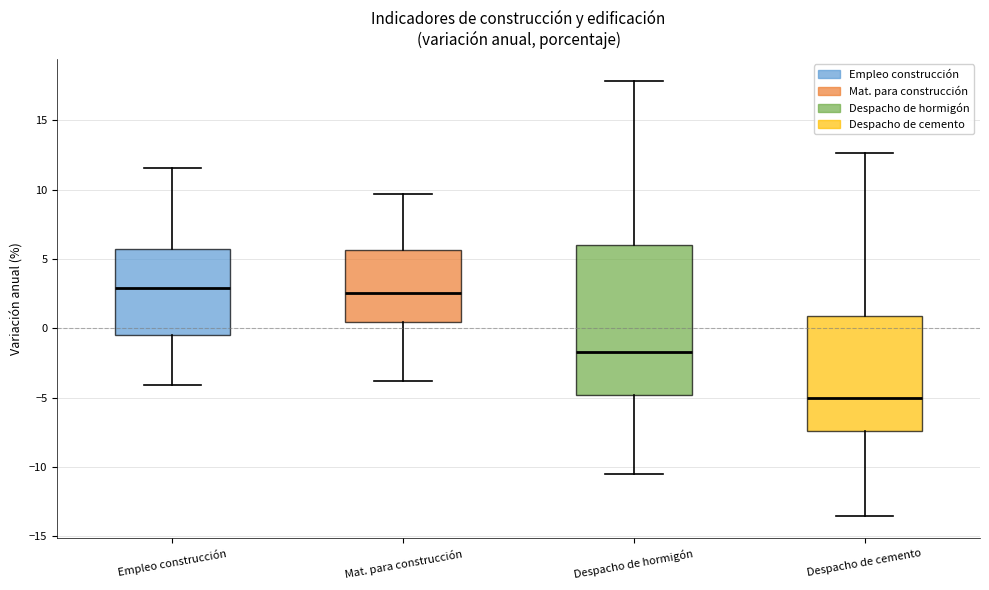

Comparing the boxes themselves (not the whiskers), which one is the tallest?

Despacho de hormigón